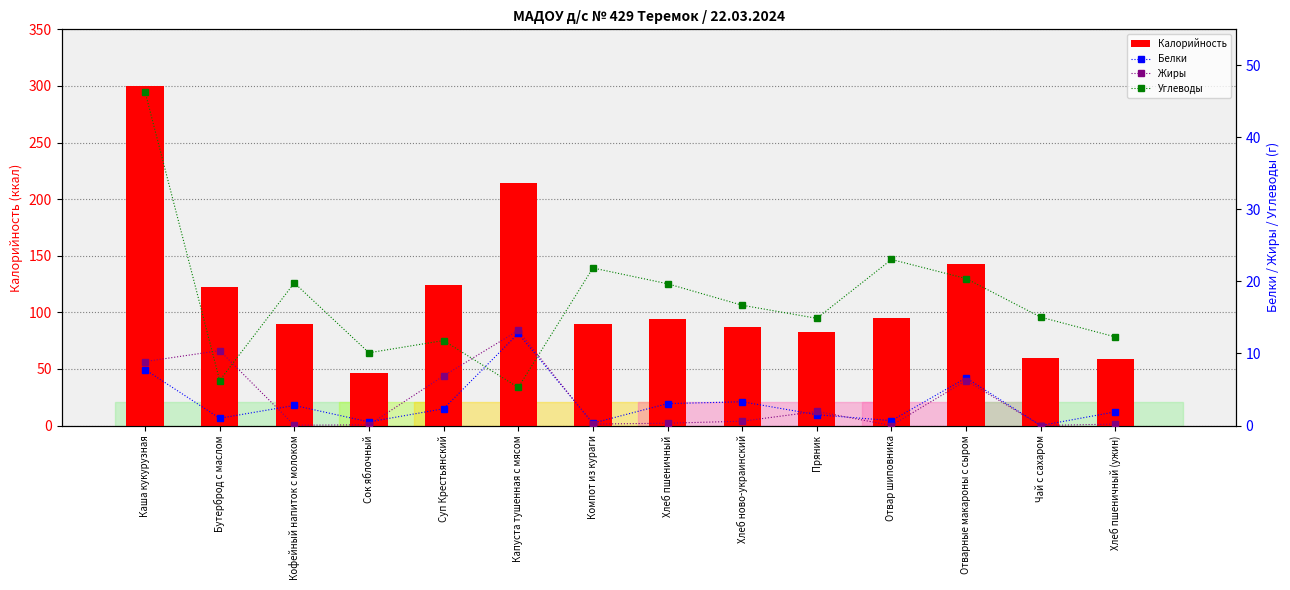

At which label does Белки first exceed 2?

Каша кукурузная